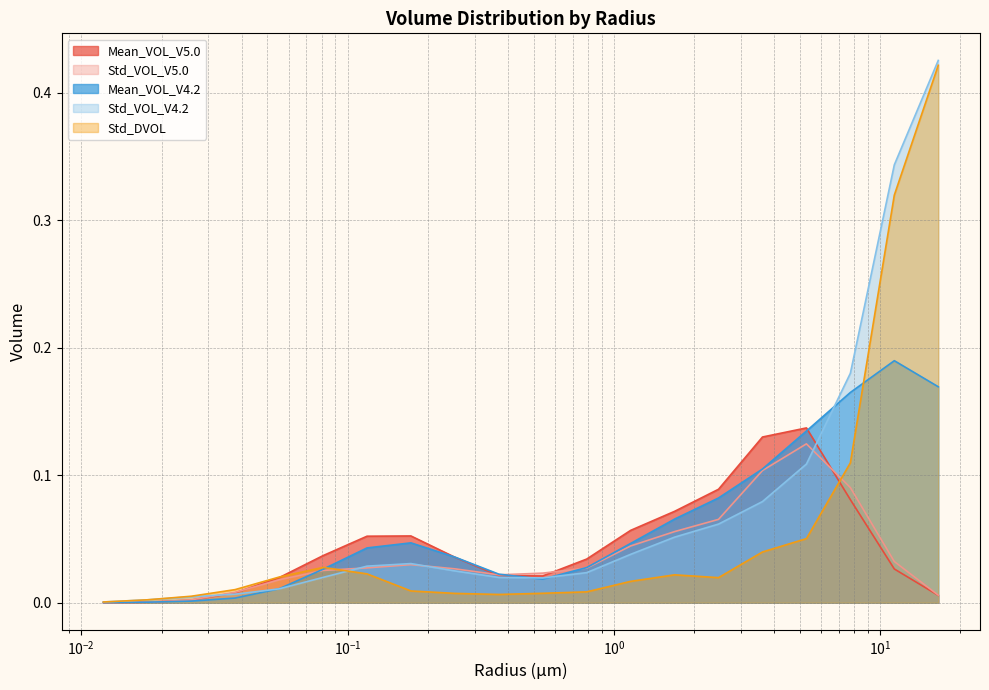

How many lines are shown in the chart?

5